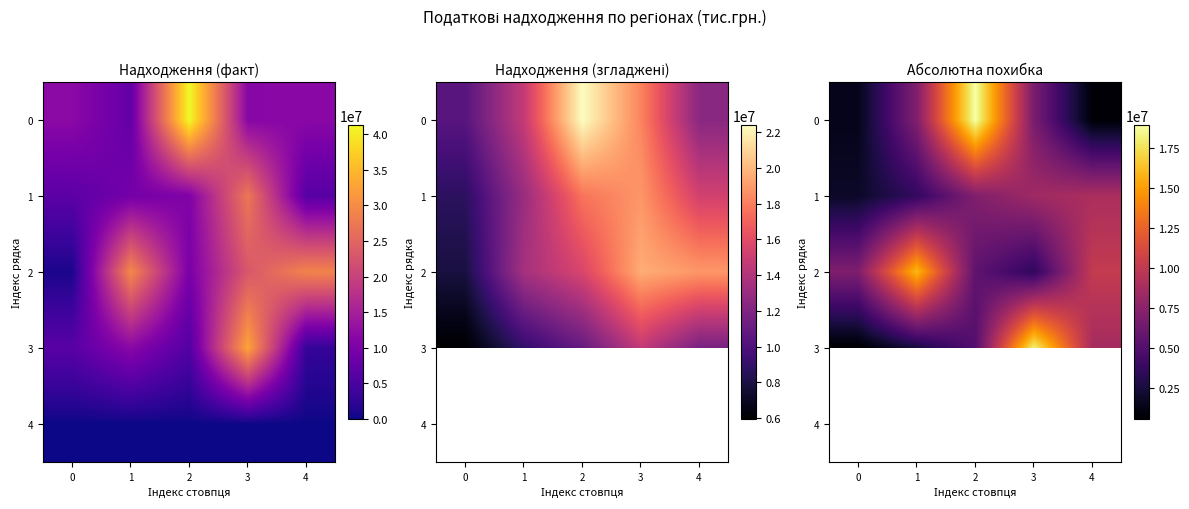

At which label is 0 closest to 9857827?

1